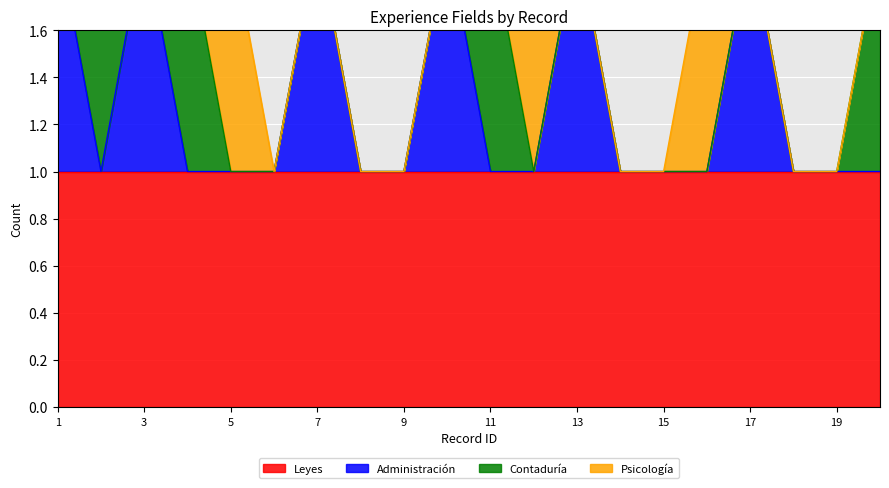

True or false: Contaduría has a value of 0 at 10.

False